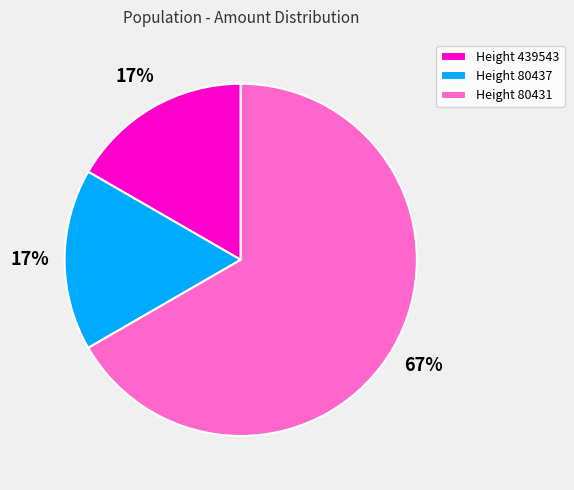

Combined, do Height 439543 and Height 80437 account for over 50%?

No